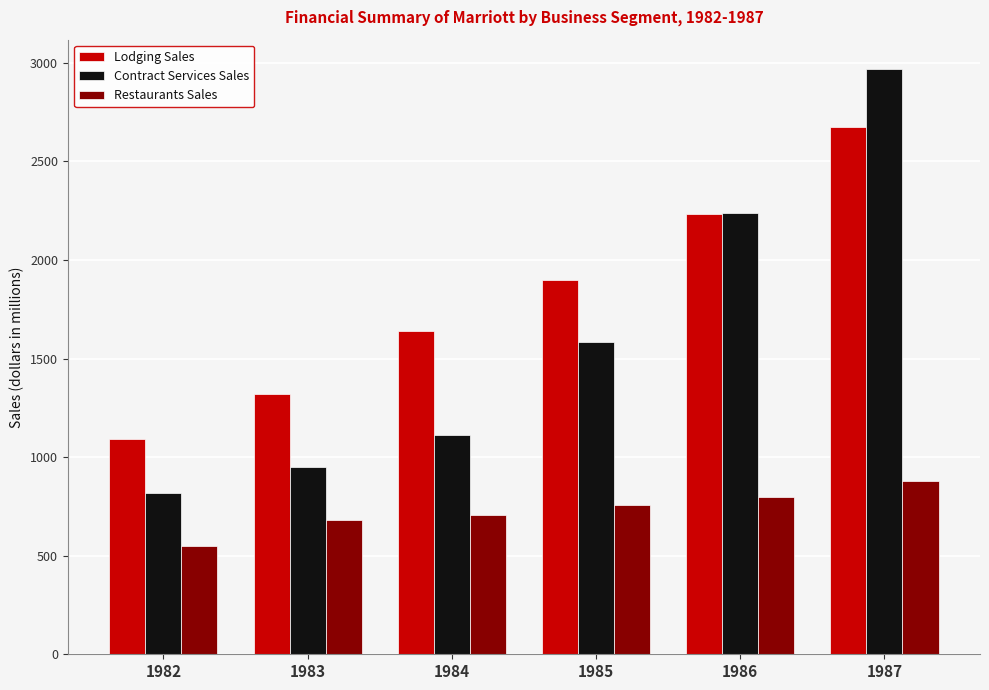

Does the chart contain stacked bars?

No